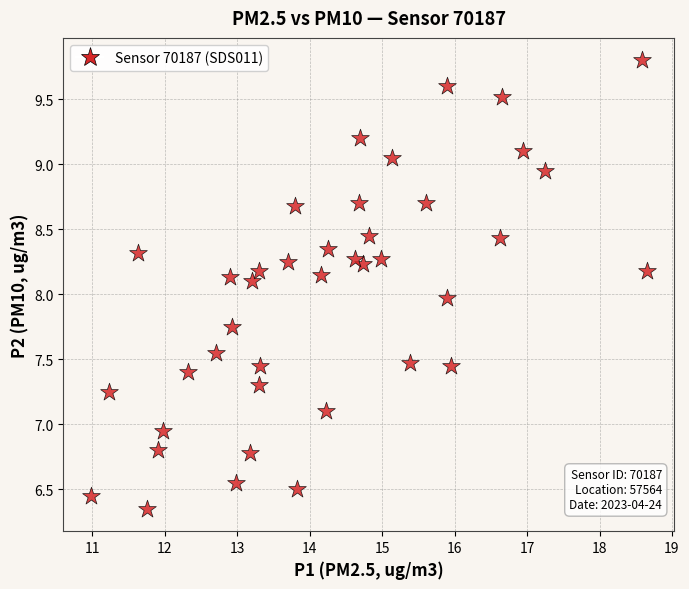

What is the range of X values (max minus min)?

7.7